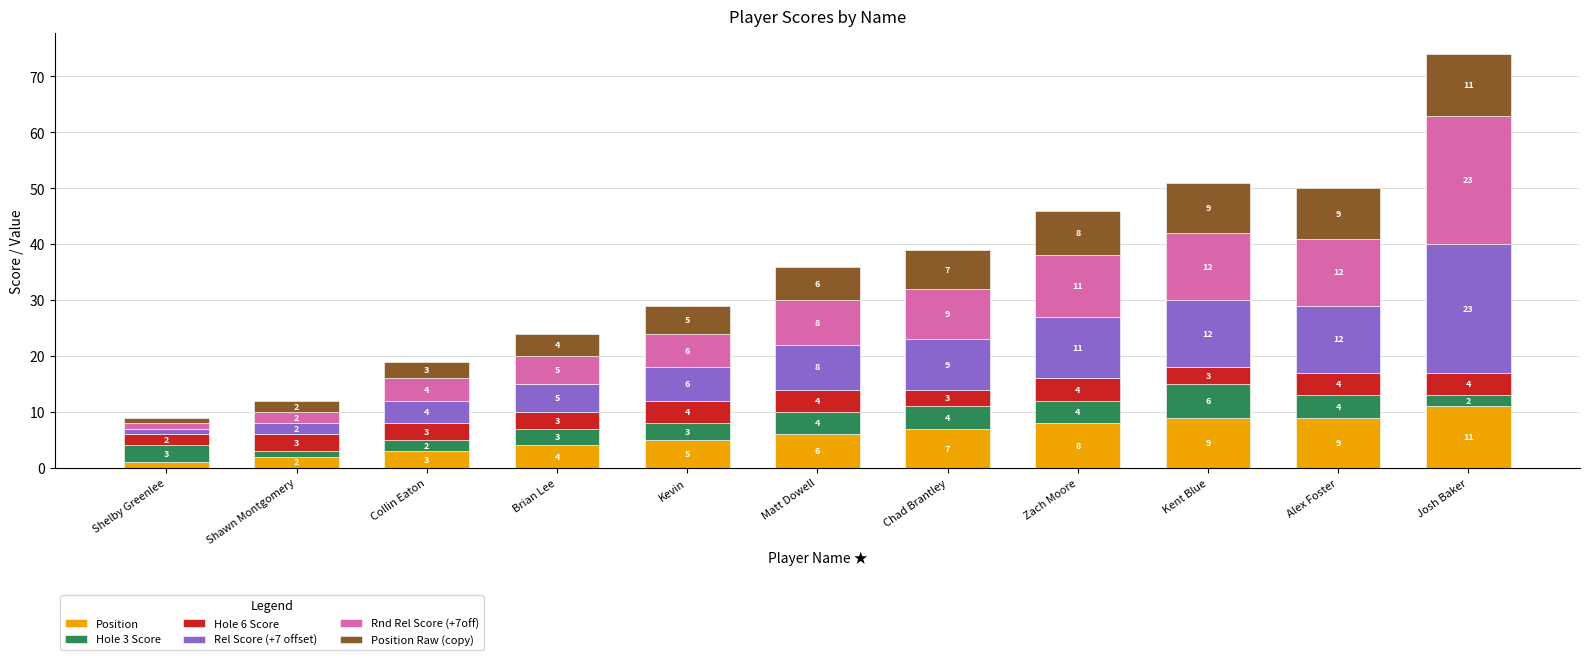

Are the bars grouped side by side (vs. stacked)?

No